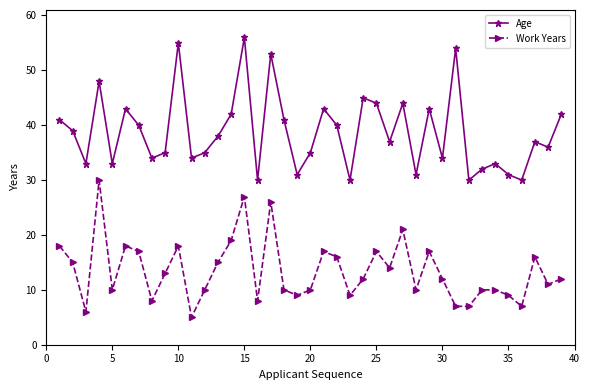

True or false: Age has more than 1 points higher than both neighbors.

True